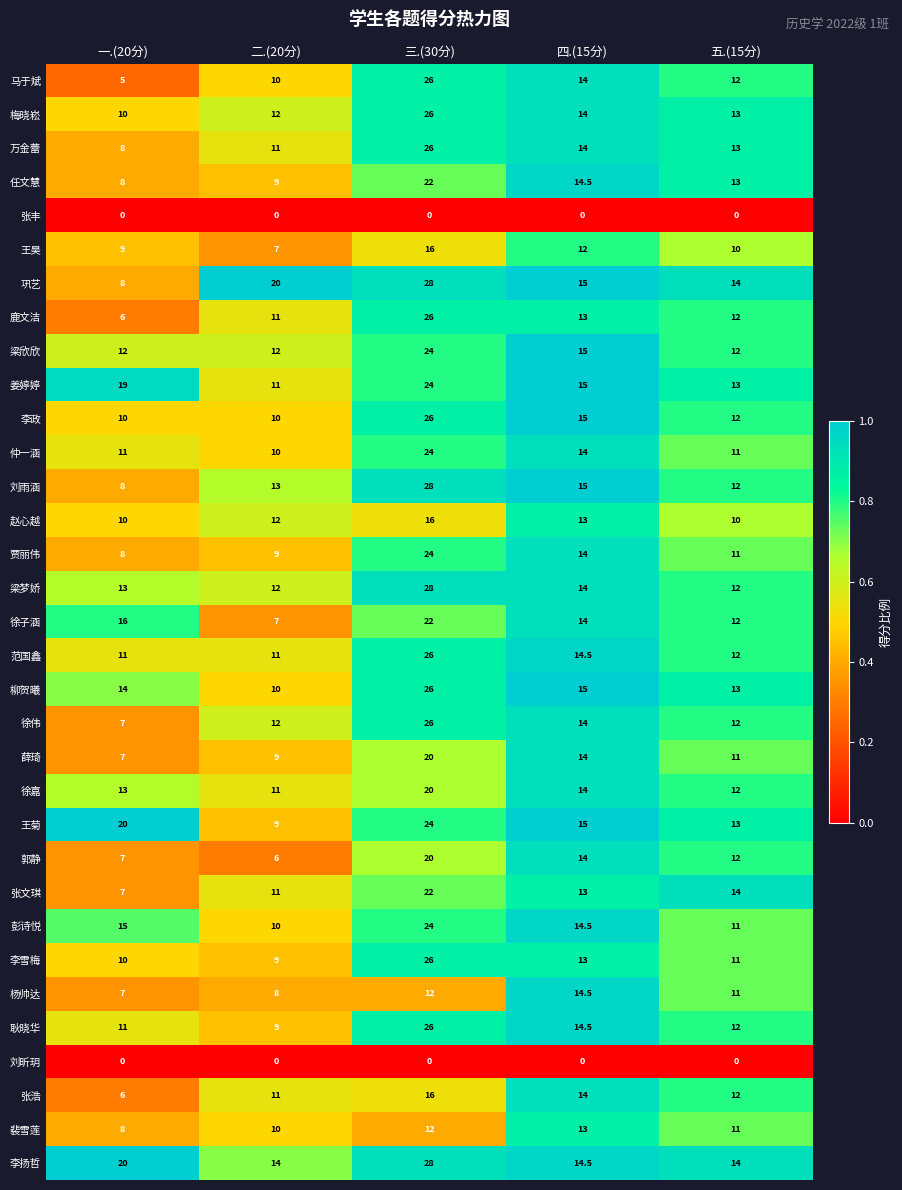

Rank the categories by 巩艺 value from highest to lowest.

三.(30分), 二.(20分), 四.(15分), 五.(15分), 一.(20分)